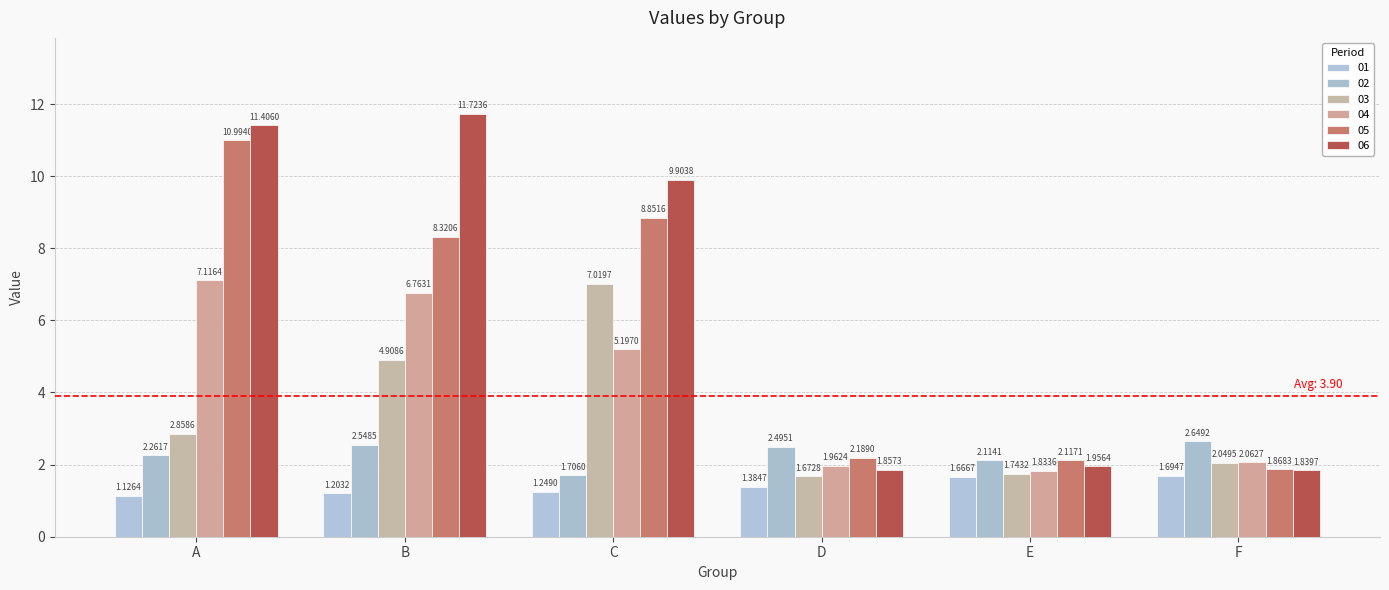

How many data points in 02 are less than 2?

1